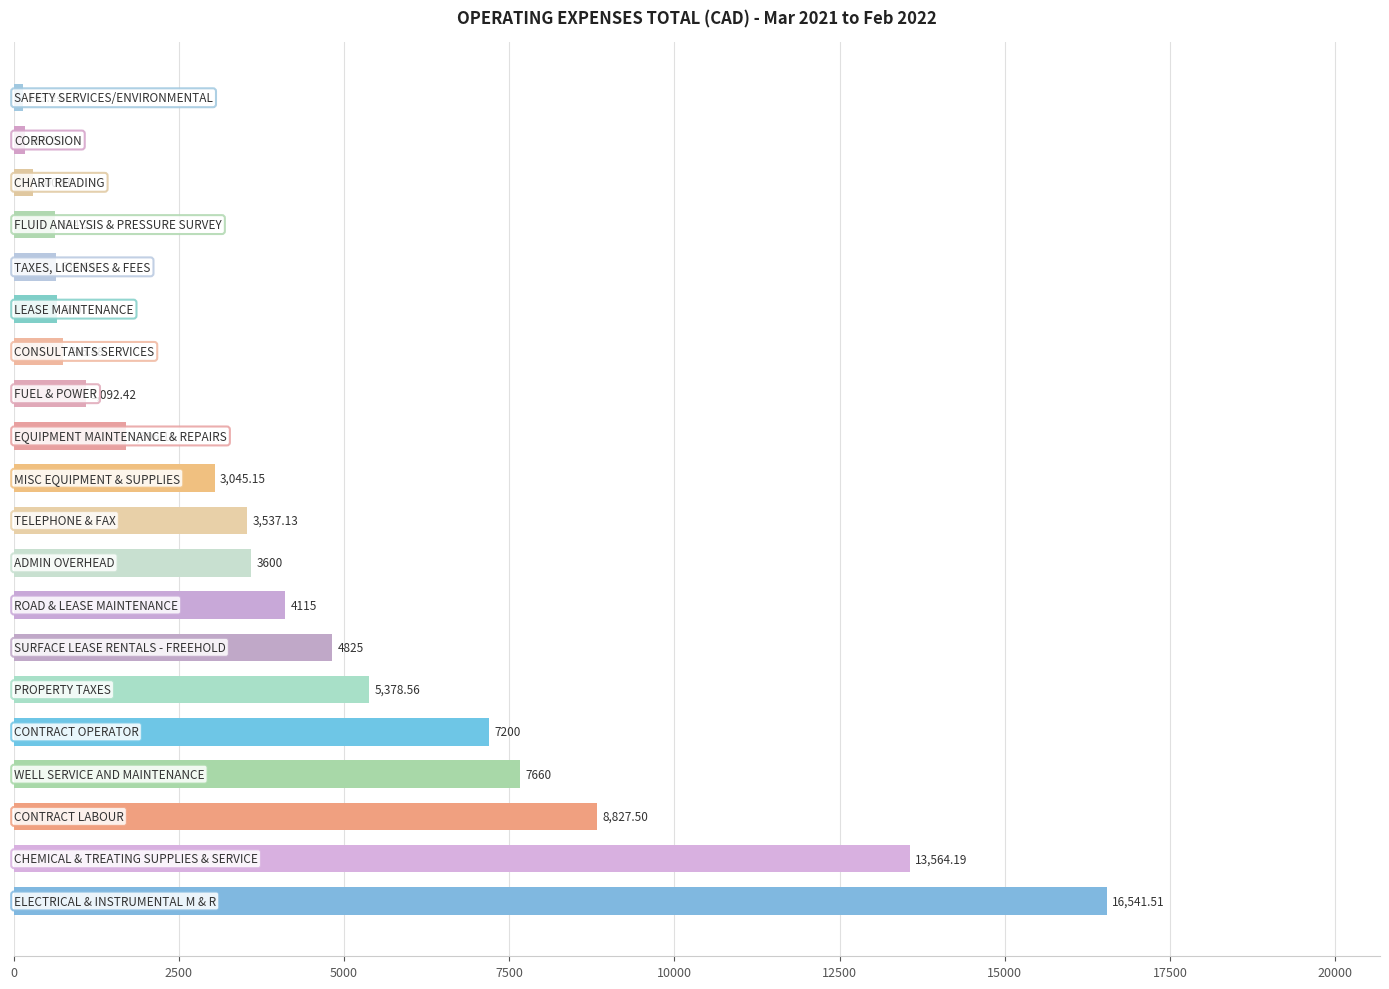

What is the smallest value displayed?

143.2